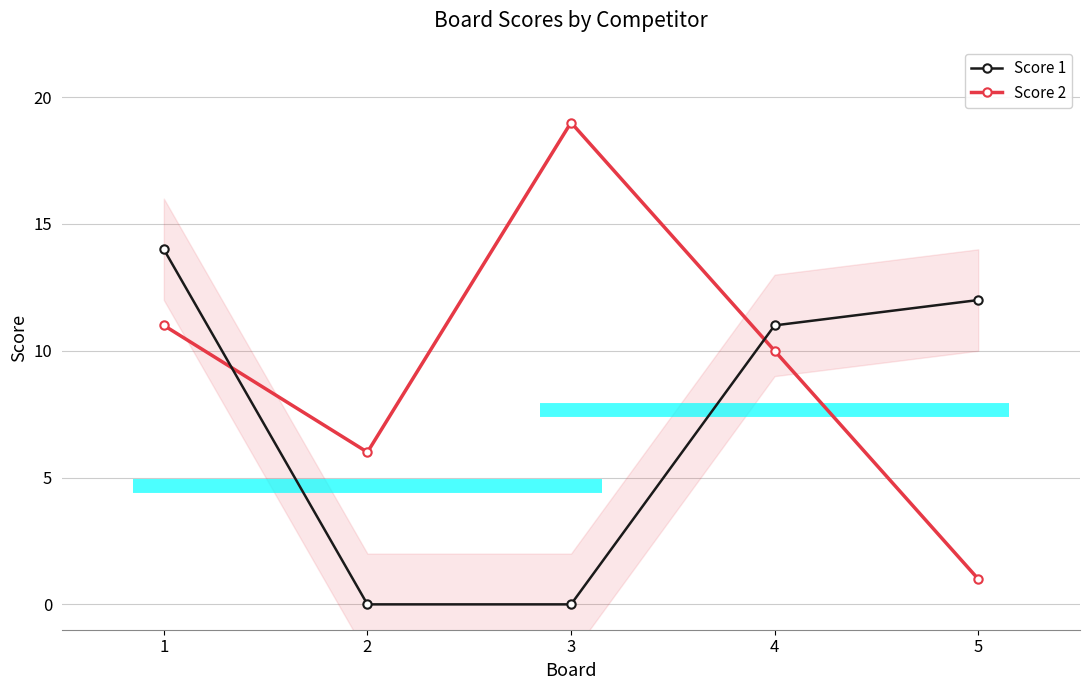

What is the difference between the maximum and second lowest values in the Score 2 series?

13